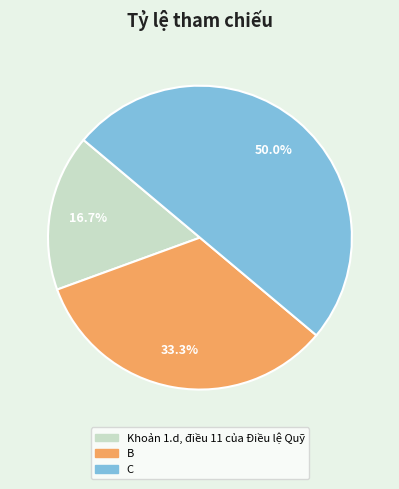

Between B and C, which is larger?

C